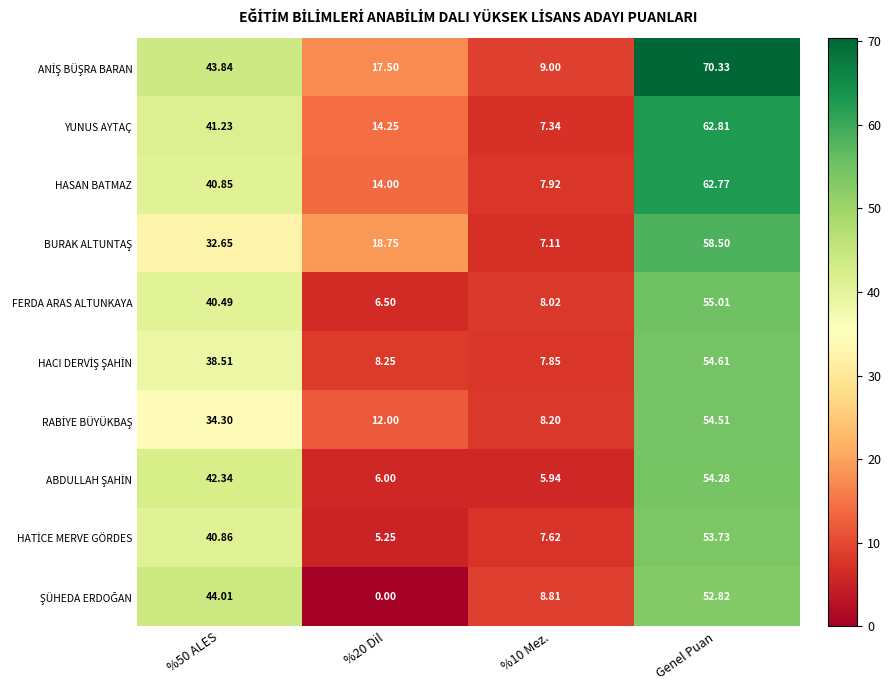

Count the number of categories in the chart.

4